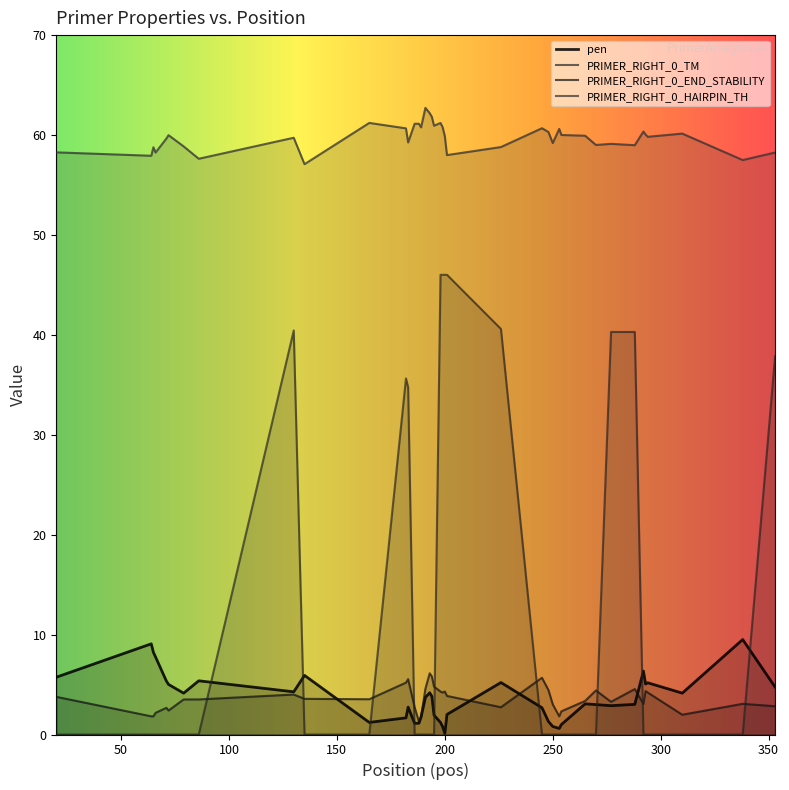

What is the spread (max minus min) of values at 226?

56.1